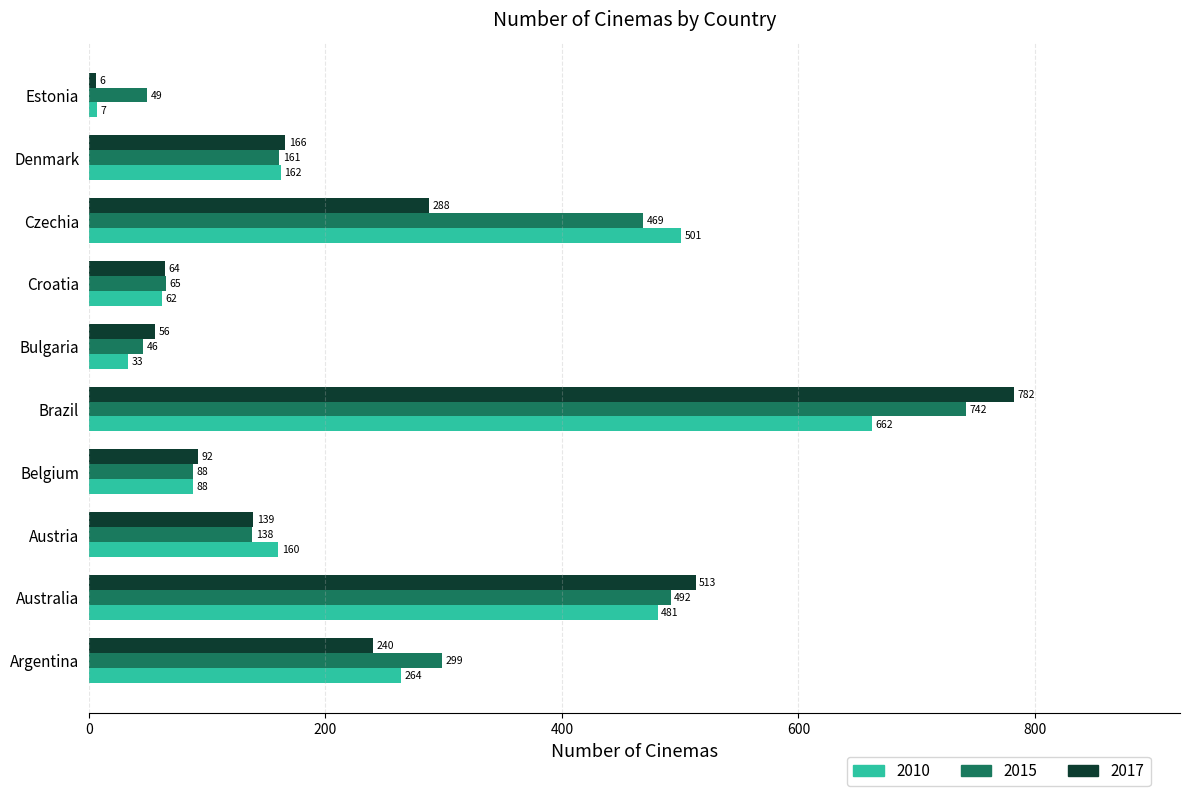

At which label is 2010 closest to 334?

Argentina